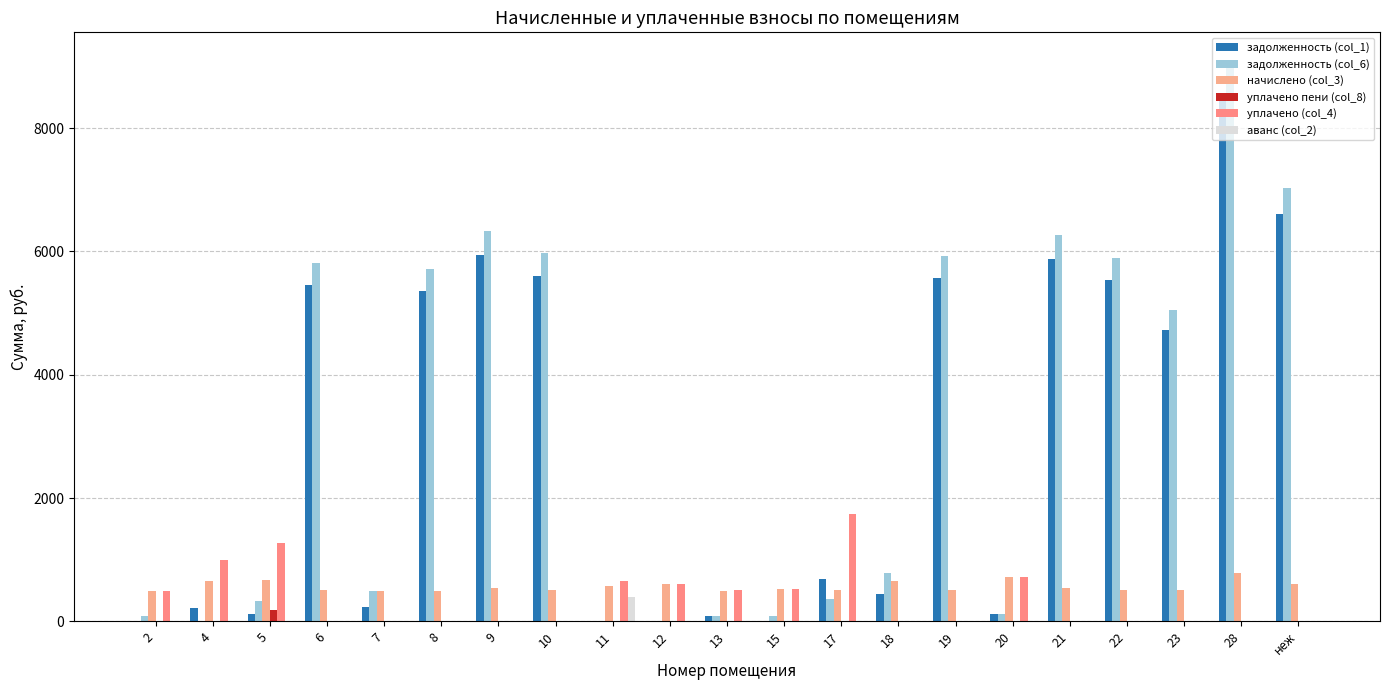

Does the chart contain stacked bars?

No